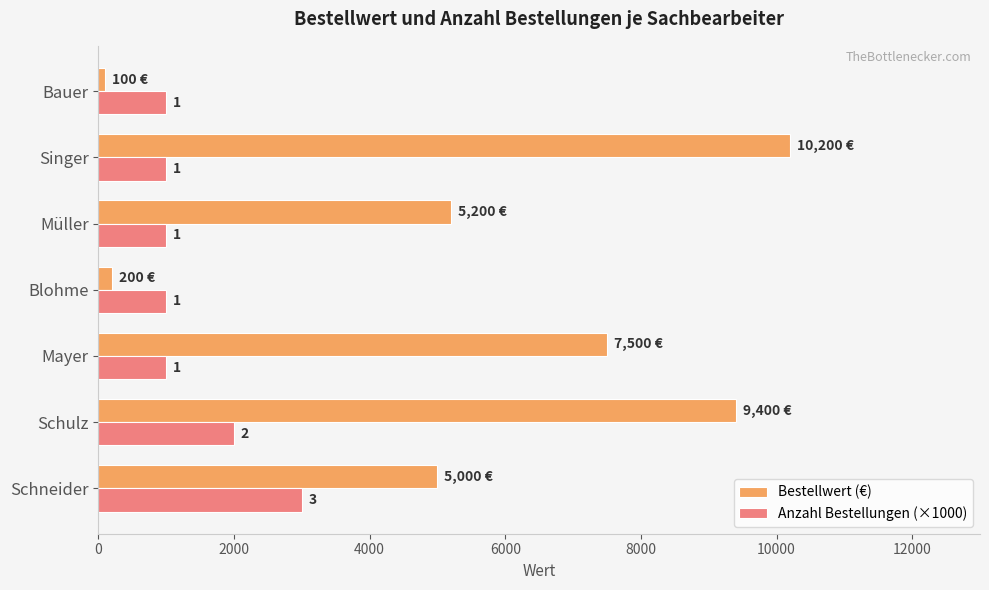

What are all the series names shown in the legend?

Bestellwert (€), Anzahl Bestellungen (×1000)